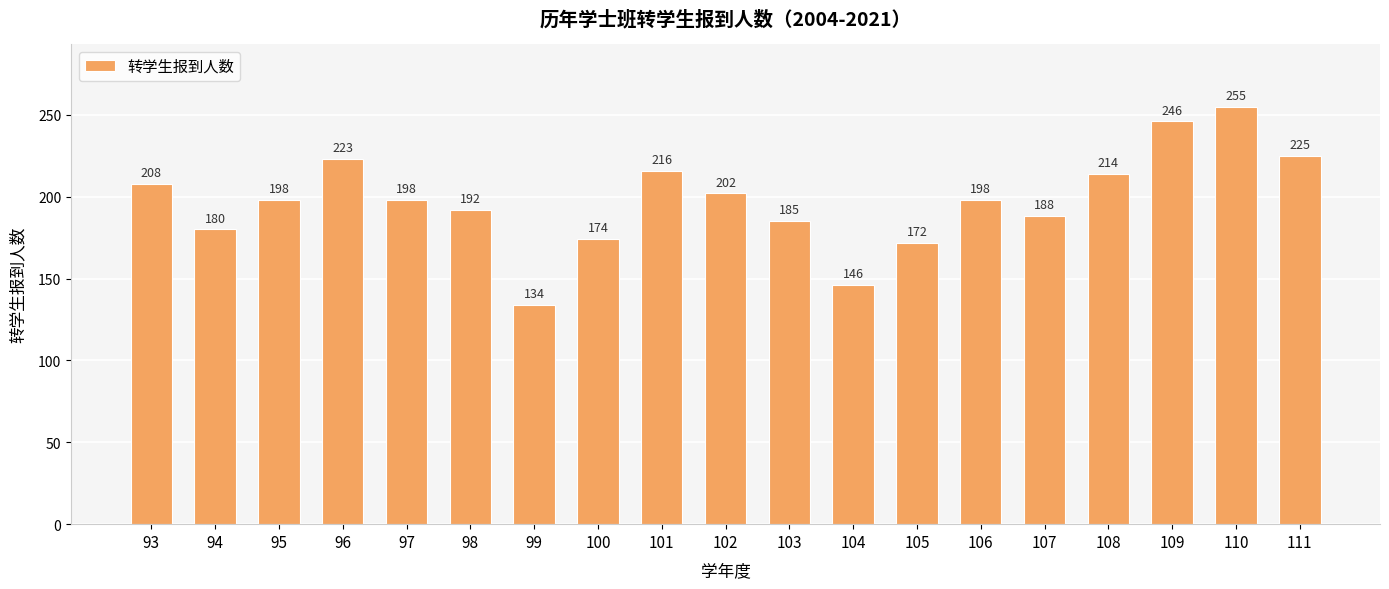

Reading left to right, extract all data points from this chart.

93=208	94=180	95=198	96=223	97=198	98=192	99=134	100=174	101=216	102=202	103=185	104=146	105=172	106=198	107=188	108=214	109=246	110=255	111=225